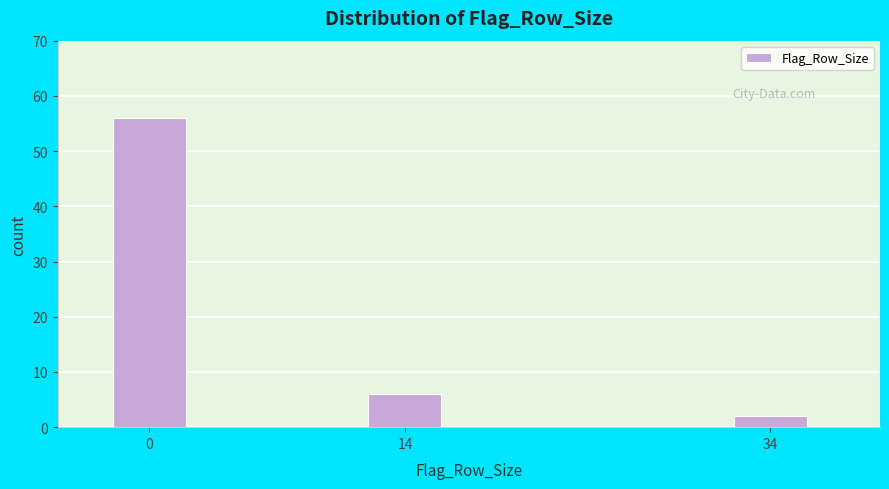

Reading right to left, extract all data points from this chart.

34=2	14=6	0=56